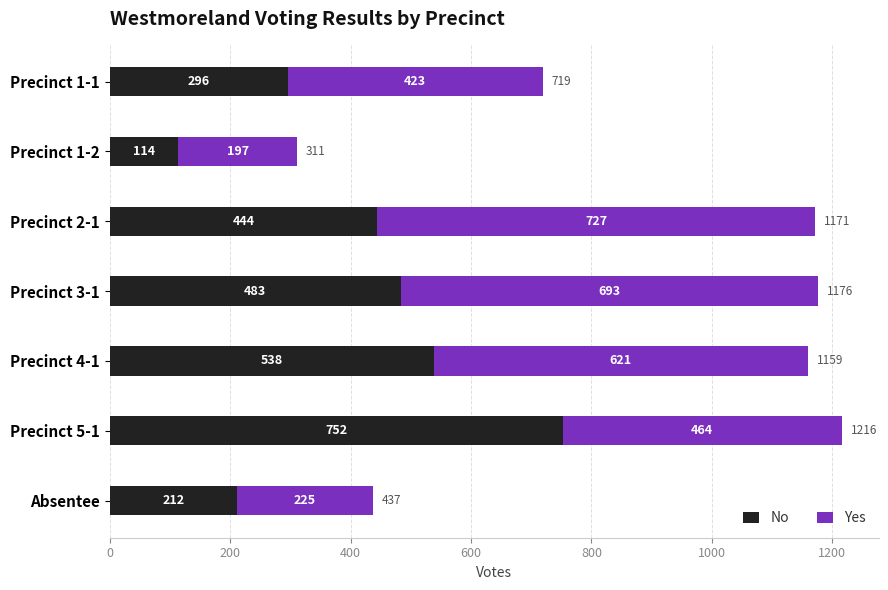

How many categories are shown in the chart?

7